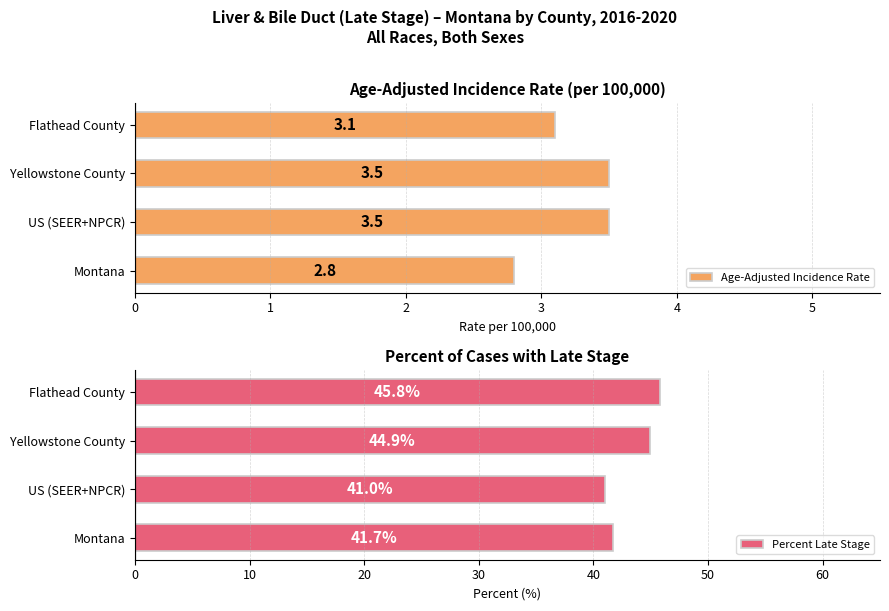

Are the bars horizontal?

Yes